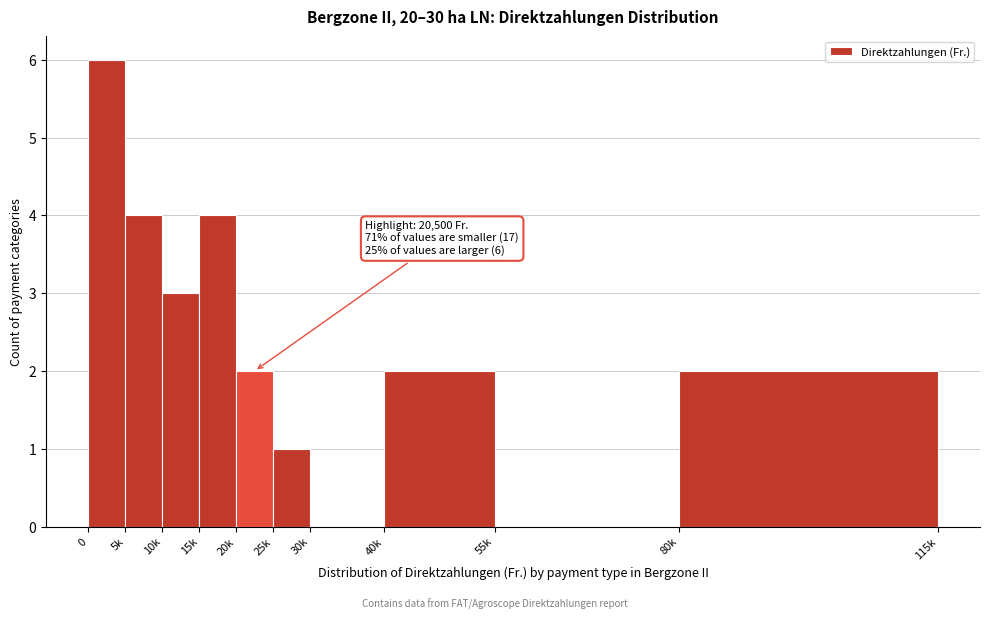

Reading right to left, transcribe all the data shown in this chart.

80k=2	55k=0	40k=2	30k=0	25k=1	20k=2	15k=4	10k=3	5k=4	0=6